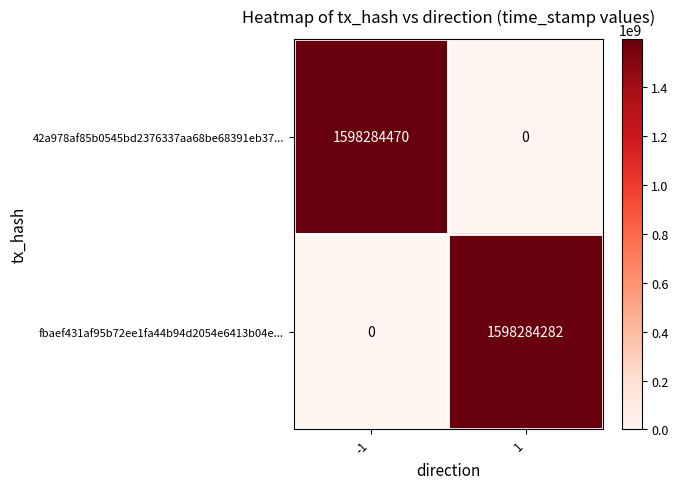

Which series has the widest spread of values?

42a978af85b0545bd2376337aa68be68391eb37...